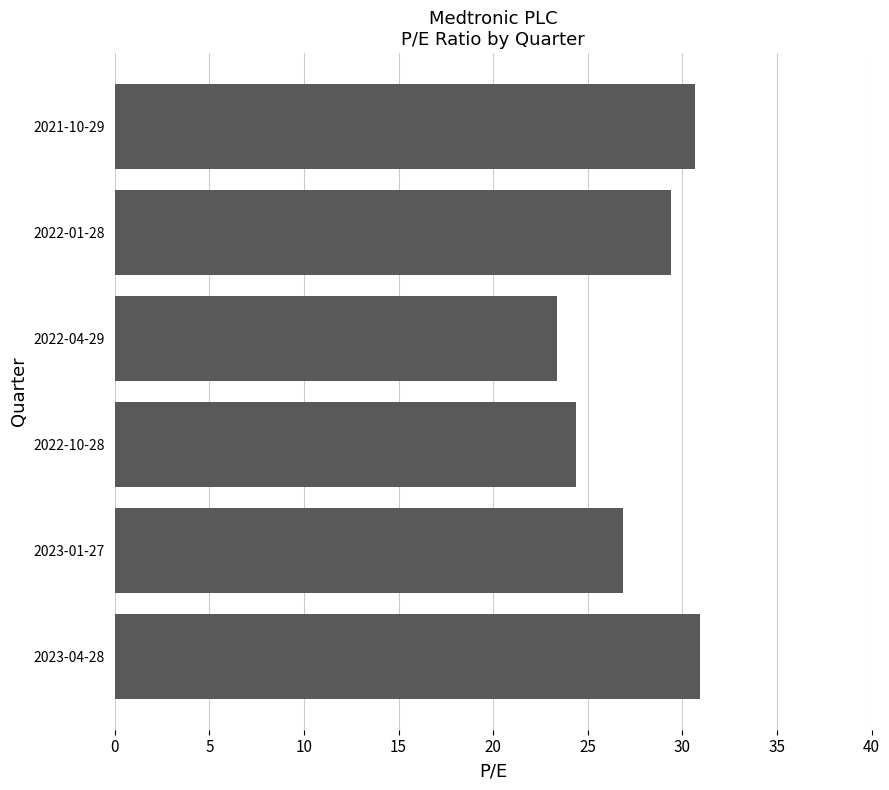

The chart shows a value of 11.1 at 2021-10-29. True or false?

False